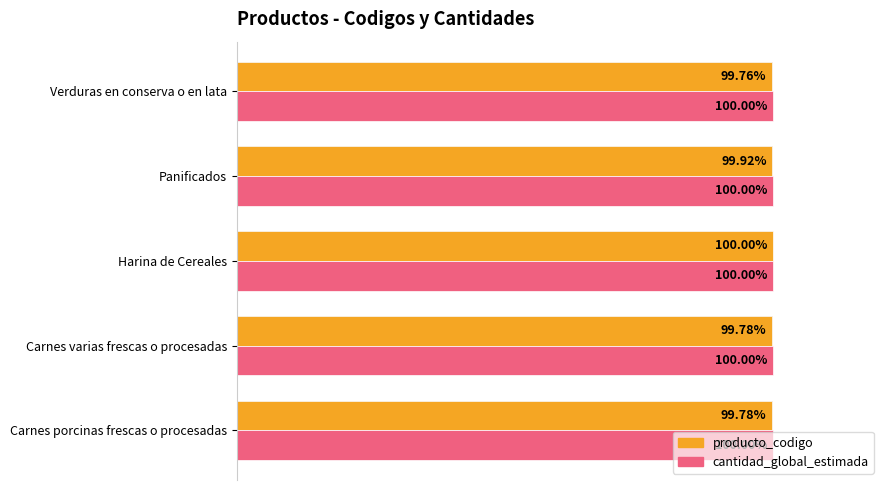

How many bars are there in each group?

2